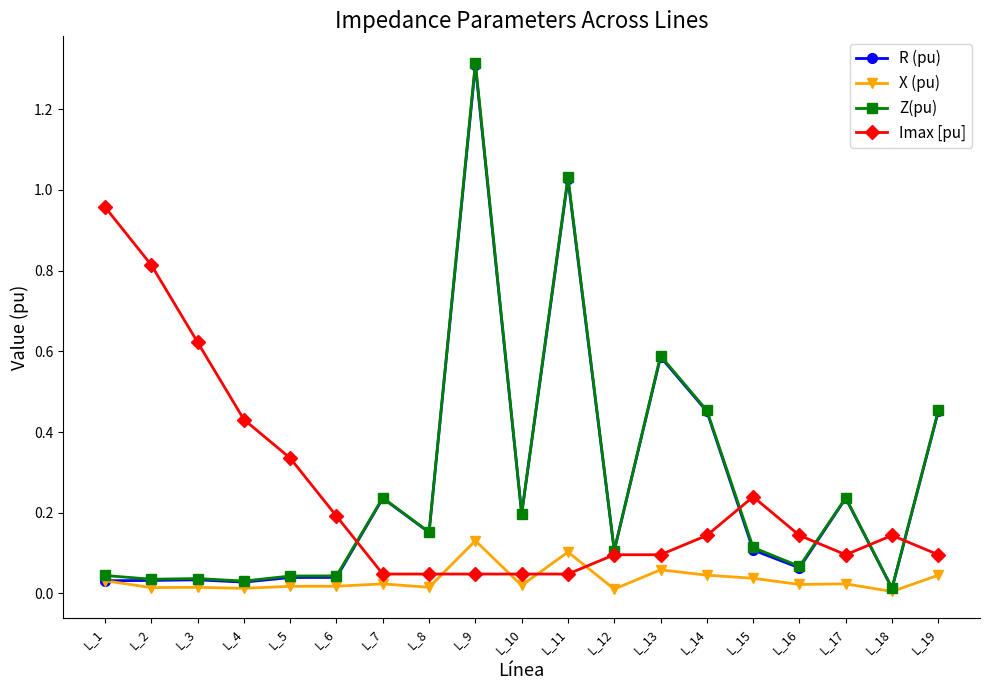

True or false: Imax [pu] has more than 1 points higher than both neighbors.

True